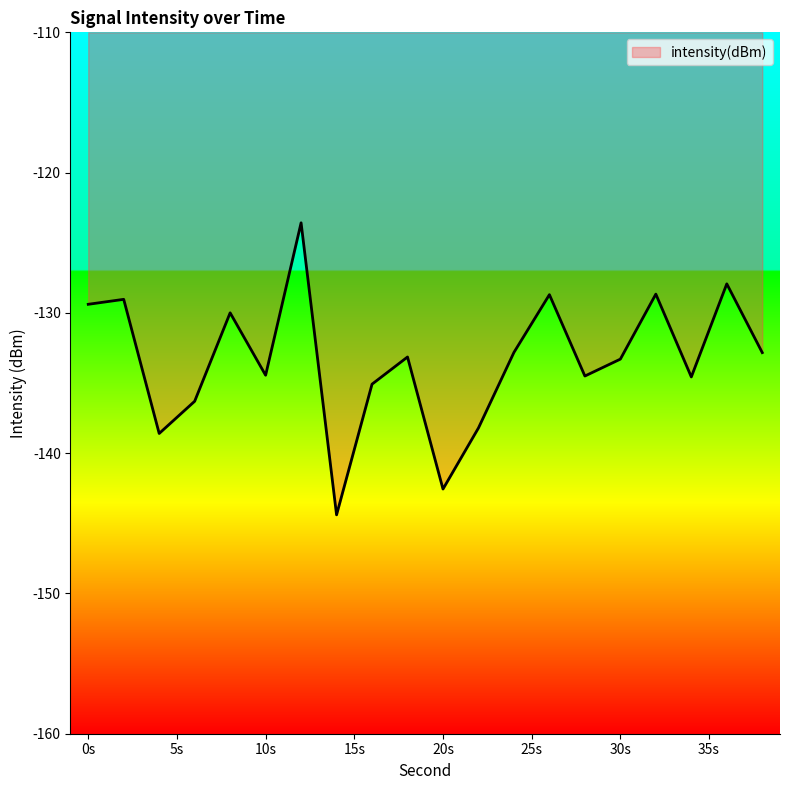

What is the difference between the maximum and minimum values?

20.8